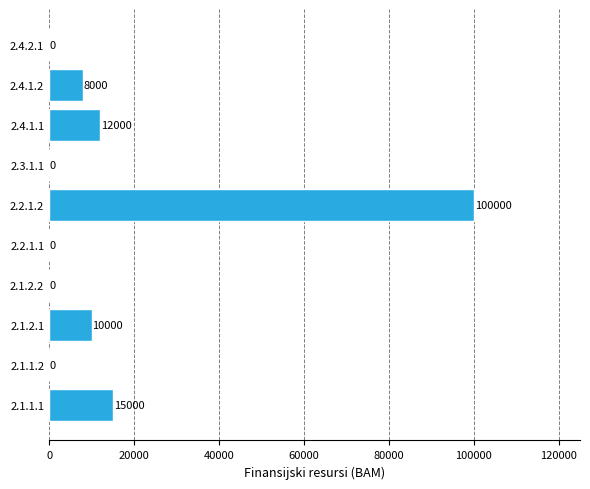

Between 2.1.1.2 and 2.4.1.2, which is larger?

2.4.1.2